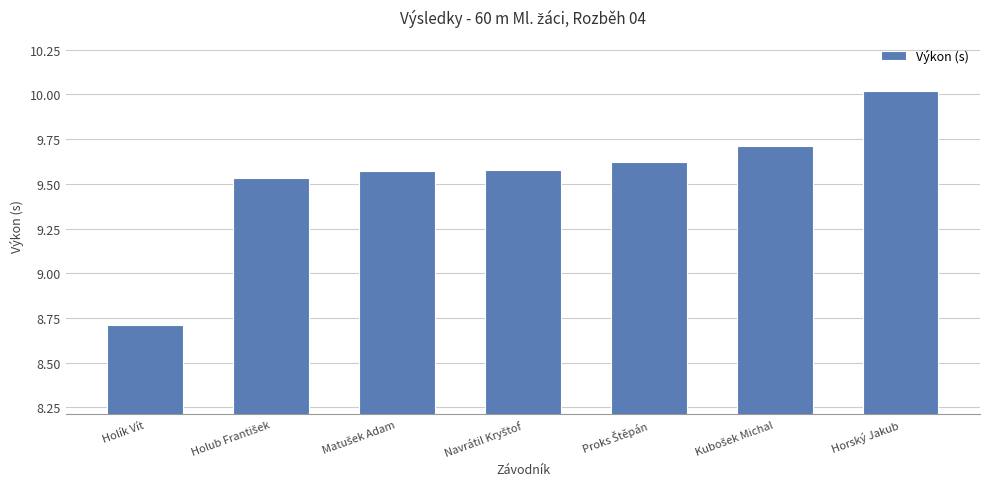

Are the bars grouped side by side (vs. stacked)?

No